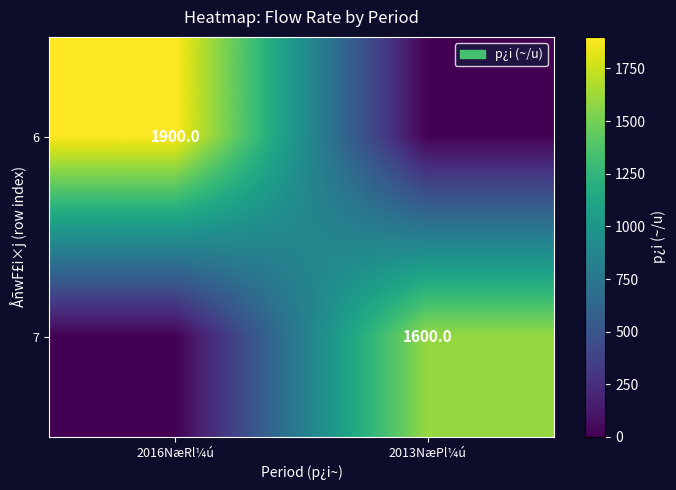

Is it true that 7 equals 1600 at 2013NæPl¼ú?

True